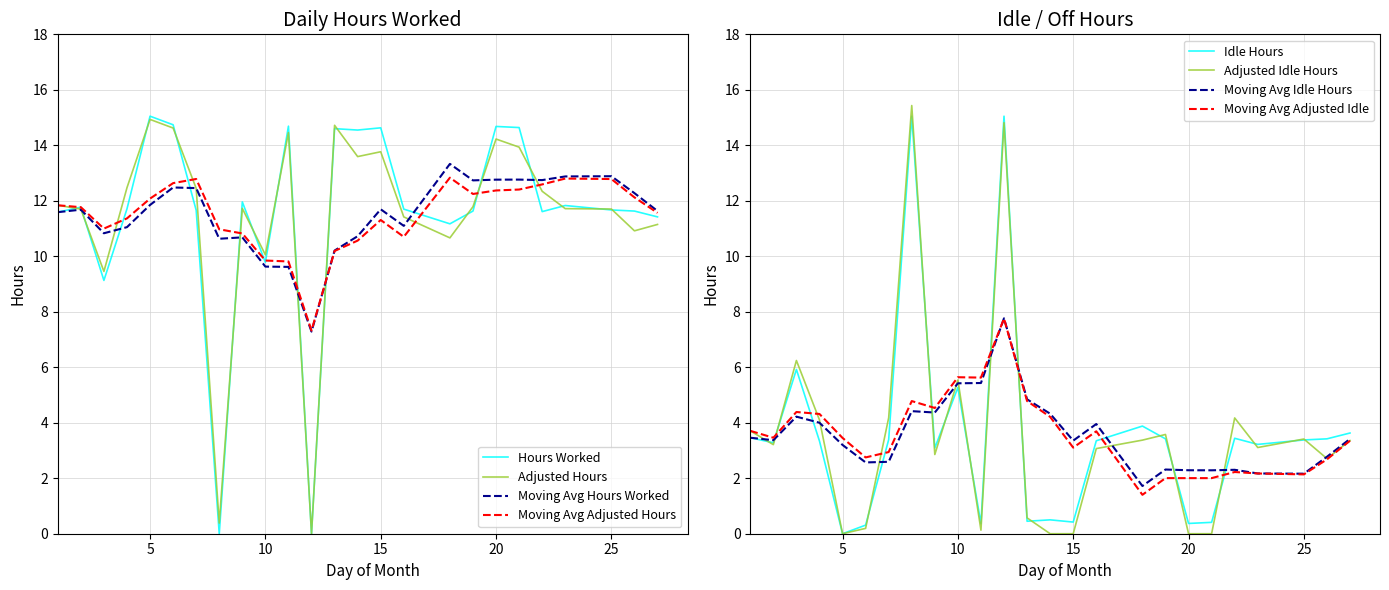

How many categories are shown in the chart?

25